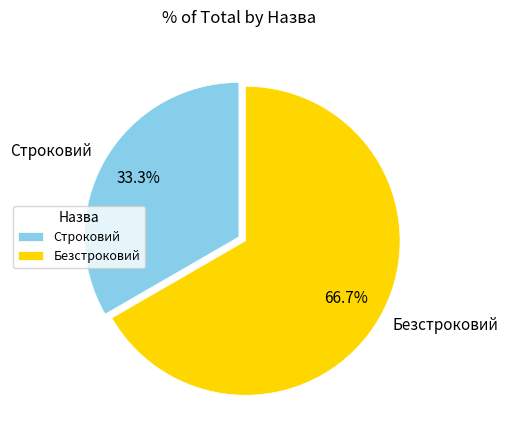

Which has a higher value, Строковий or Безстроковий?

Безстроковий